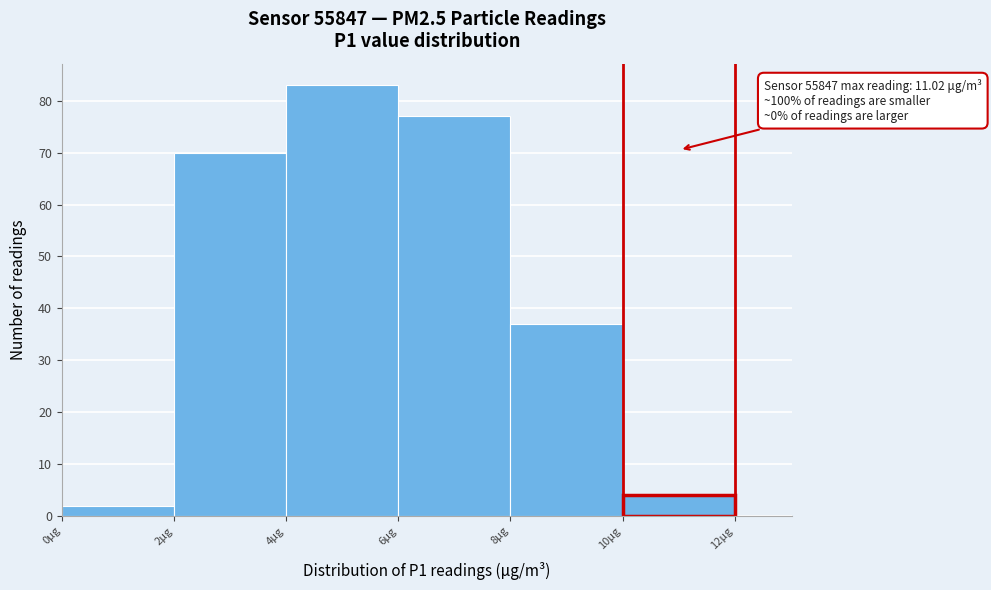

Which range on the x-axis has the tallest bar?

4 to 6